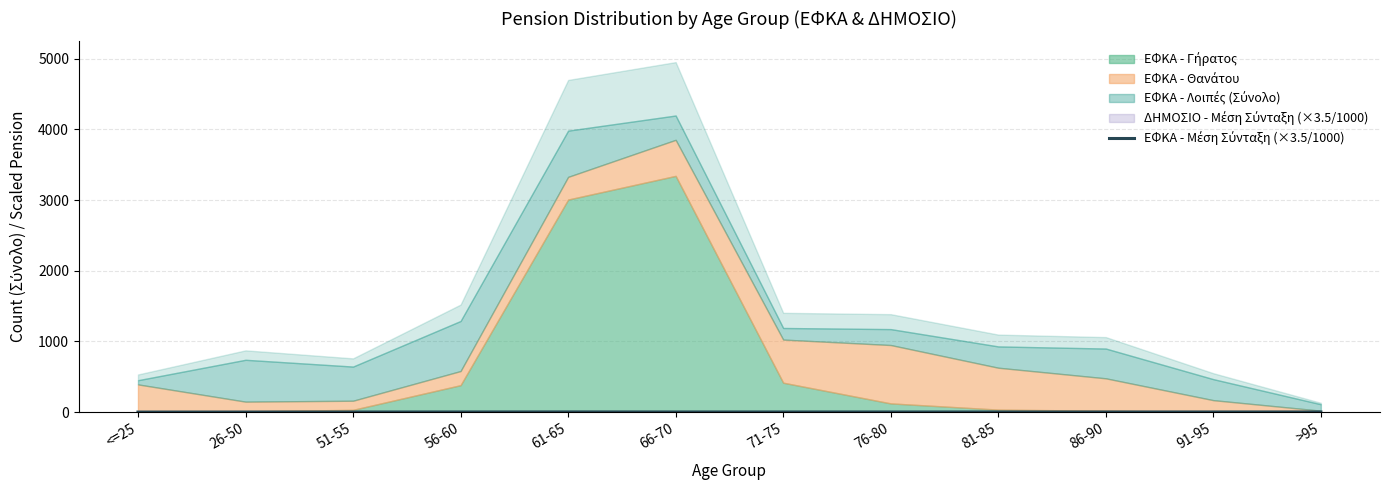

What value does the data have at 71-75?

2.5